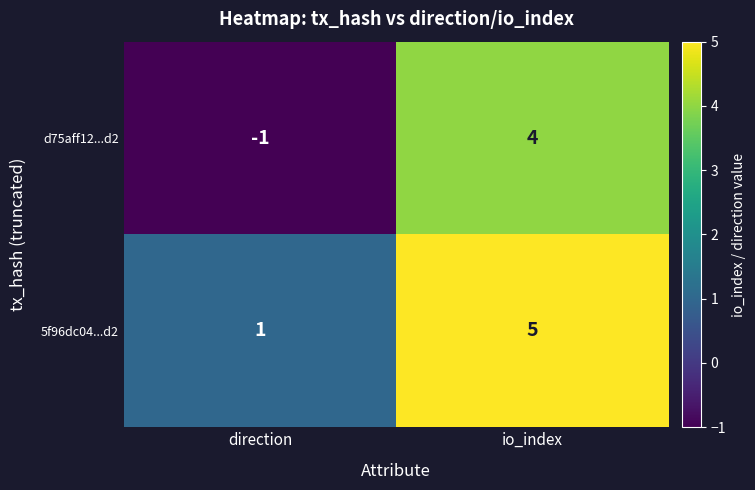

True or false: d75aff12...d2 has a value of 2 at io_index.

False